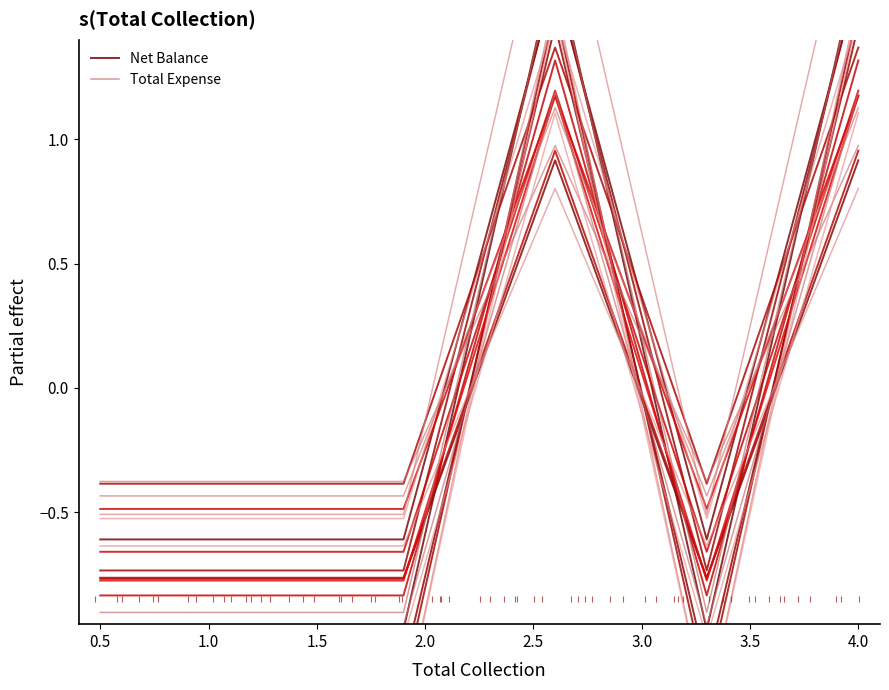

Which series changed the most between 1.0 and 1.5?

Net Balance